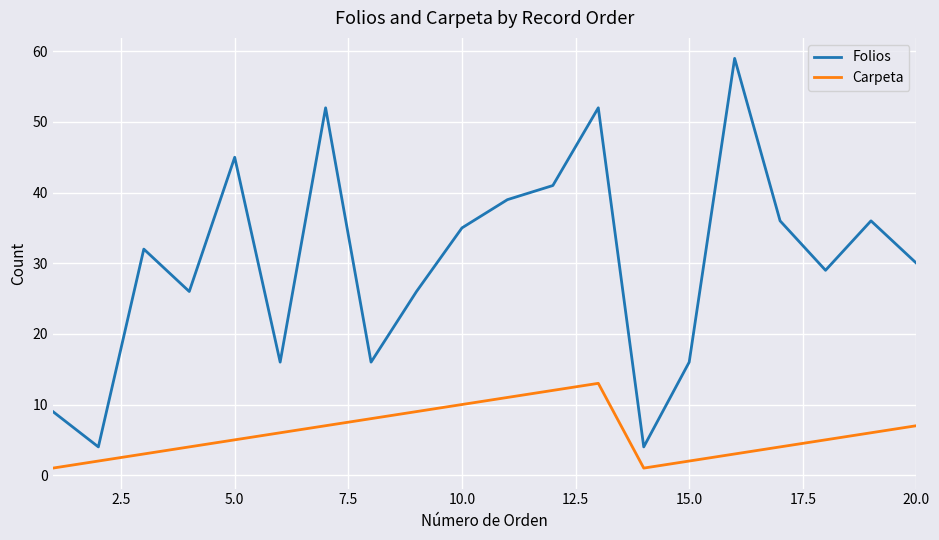

Which series has the largest total across all categories?

Folios